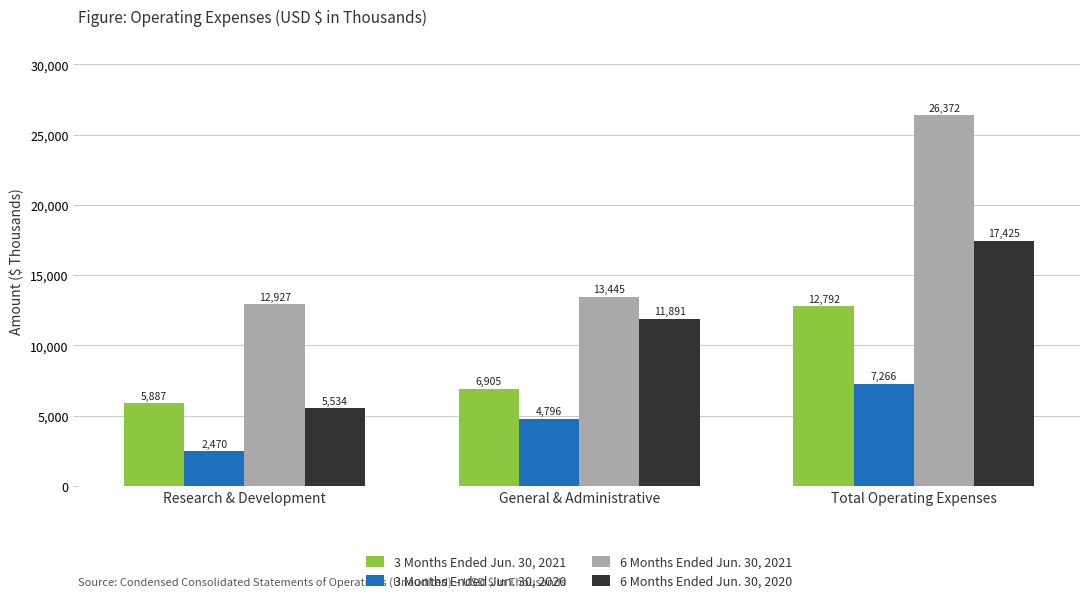

Which series has the widest spread of values?

6 Months Ended Jun. 30, 2021